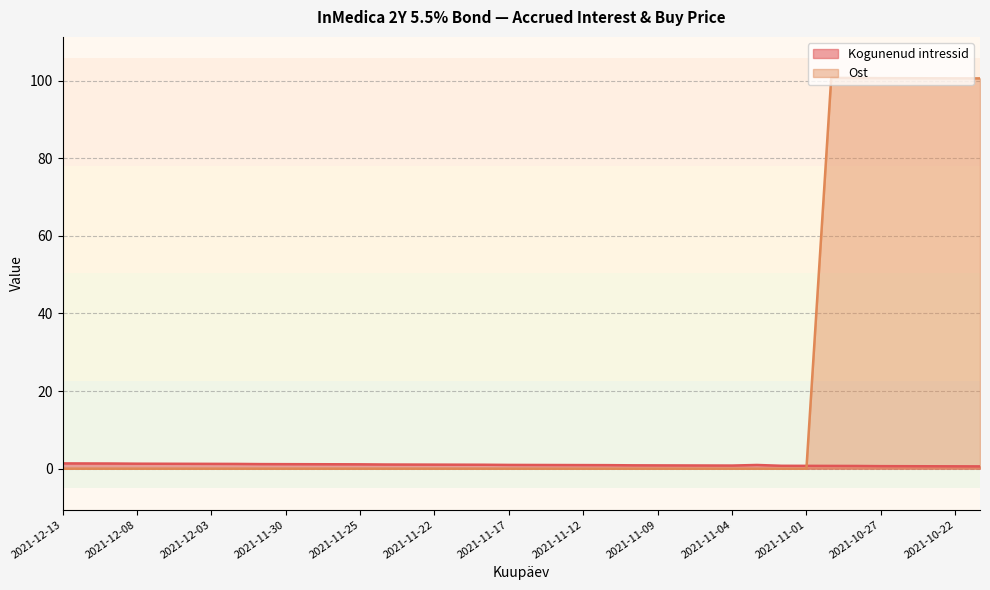

What is the label of the 28th point from the left?

2021-11-04